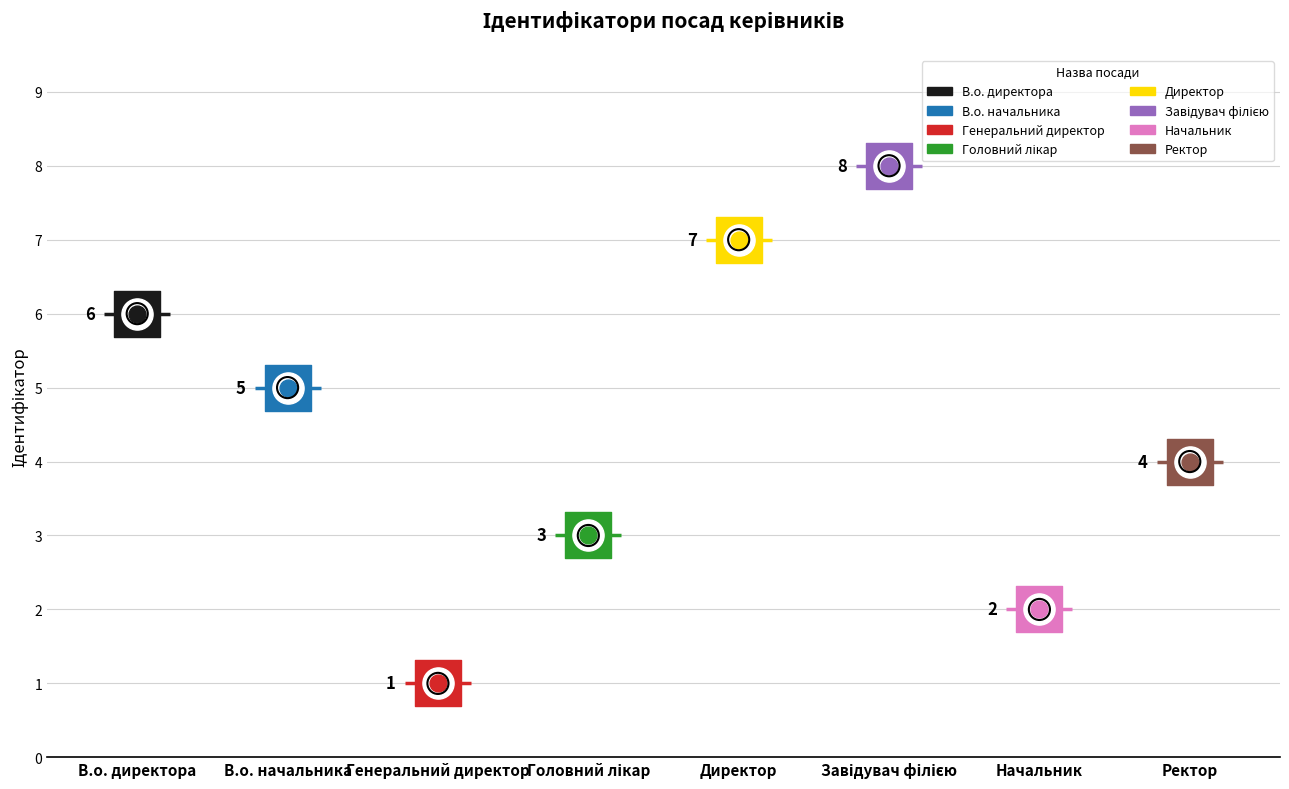

Approximately how many times larger is the value at В.о. начальника compared to Головний лікар?

1.7